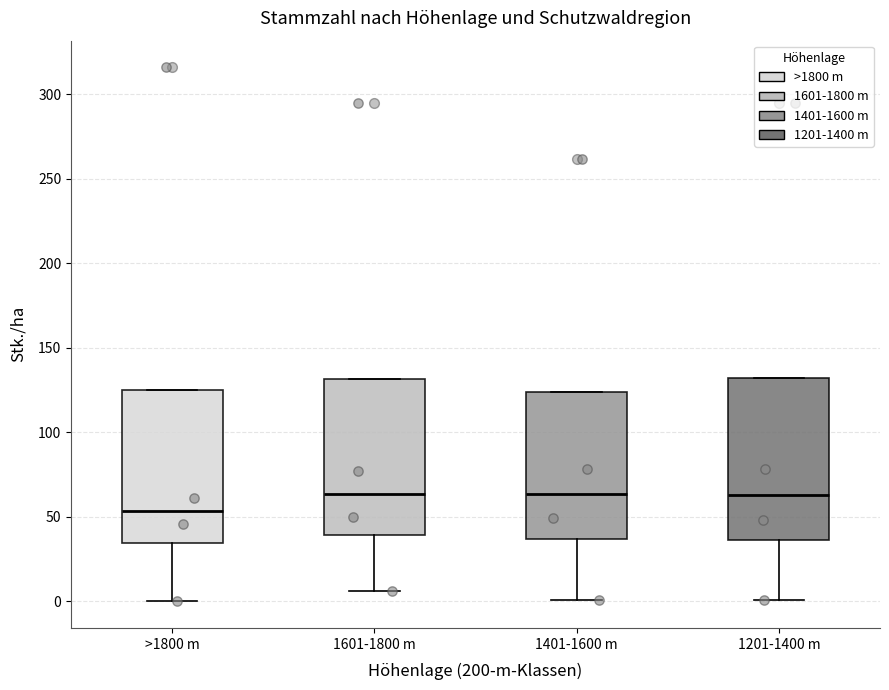

Reading left to right, transcribe this box plot: for each box, give where its median line is, the range the box spans, and where its two whiskers end, as read against the y-axis. The values are not printed on the chart, so give them approximately, as read against the axis.

>1800 m: median 55, box 35 to 125, whiskers 0 to 125
1601-1800 m: median 65, box 40 to 130, whiskers 5 to 130
1401-1600 m: median 65, box 35 to 125, whiskers 0 to 125
1201-1400 m: median 65, box 35 to 130, whiskers 0 to 130